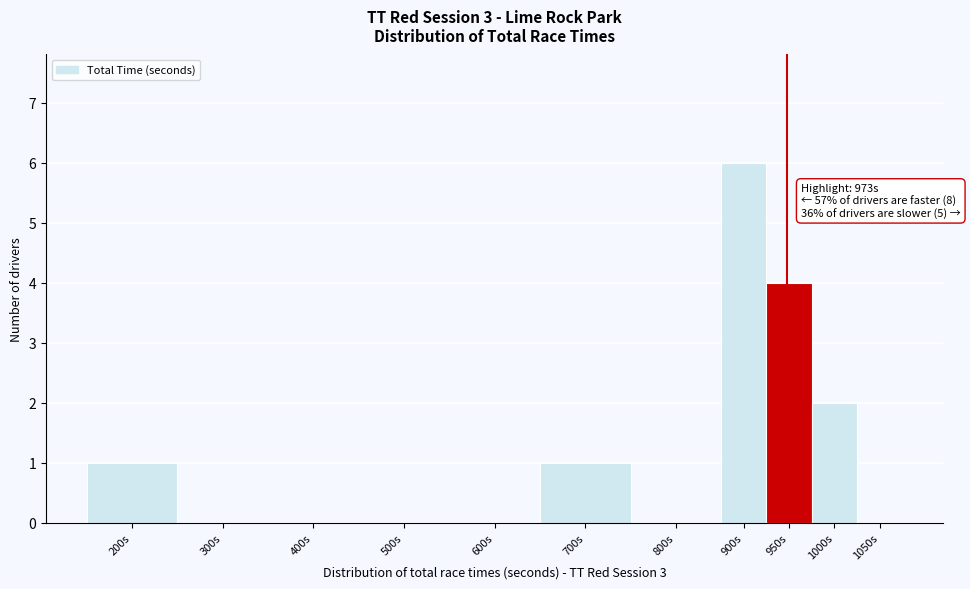

Reading right to left, extract all data points from this chart.

1050s=0	1000s=2	950s=4	900s=6	800s=0	700s=1	600s=0	500s=0	400s=0	300s=0	200s=1